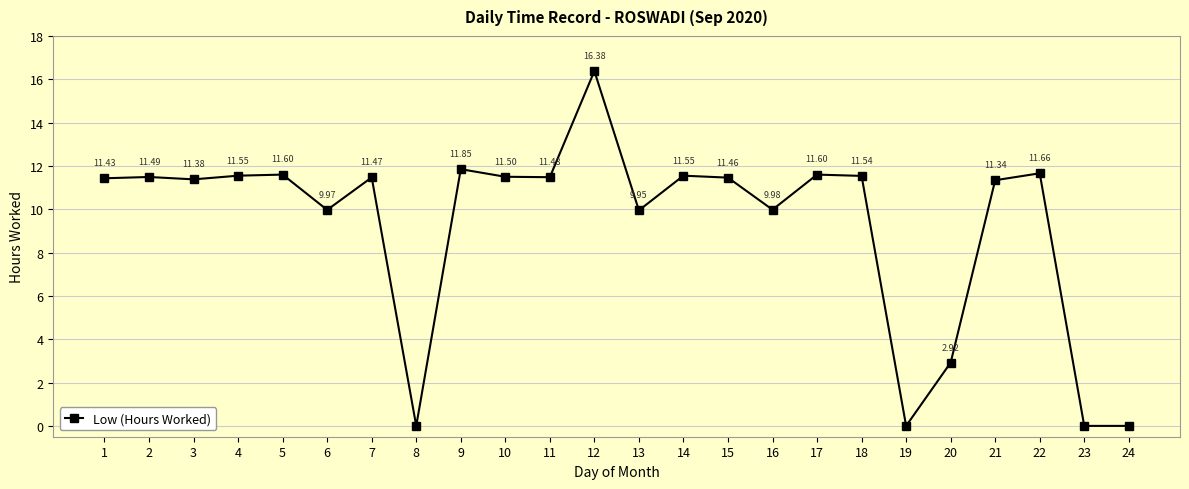

Where is the data nearest to the value 8?

13